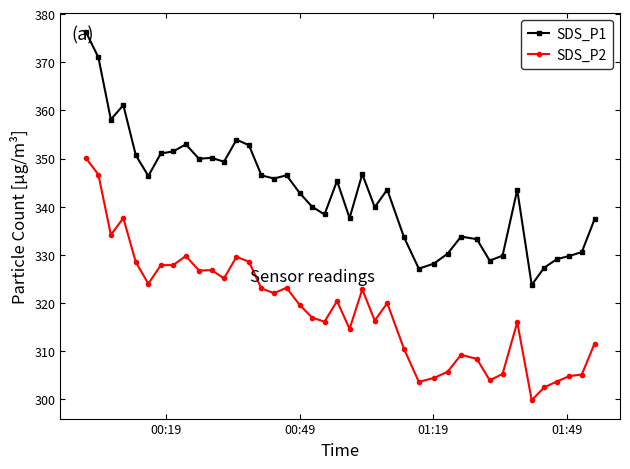

At how many categories does at least one series exceed 360?

3